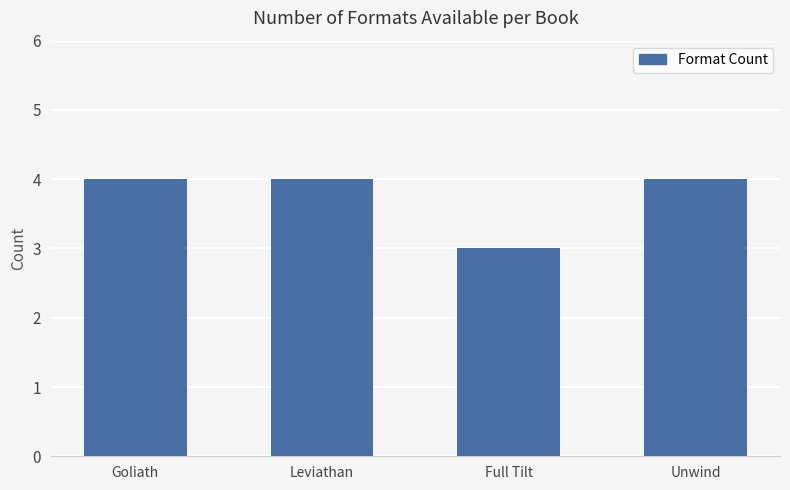

What is the value of the 1st bar from the left?

4